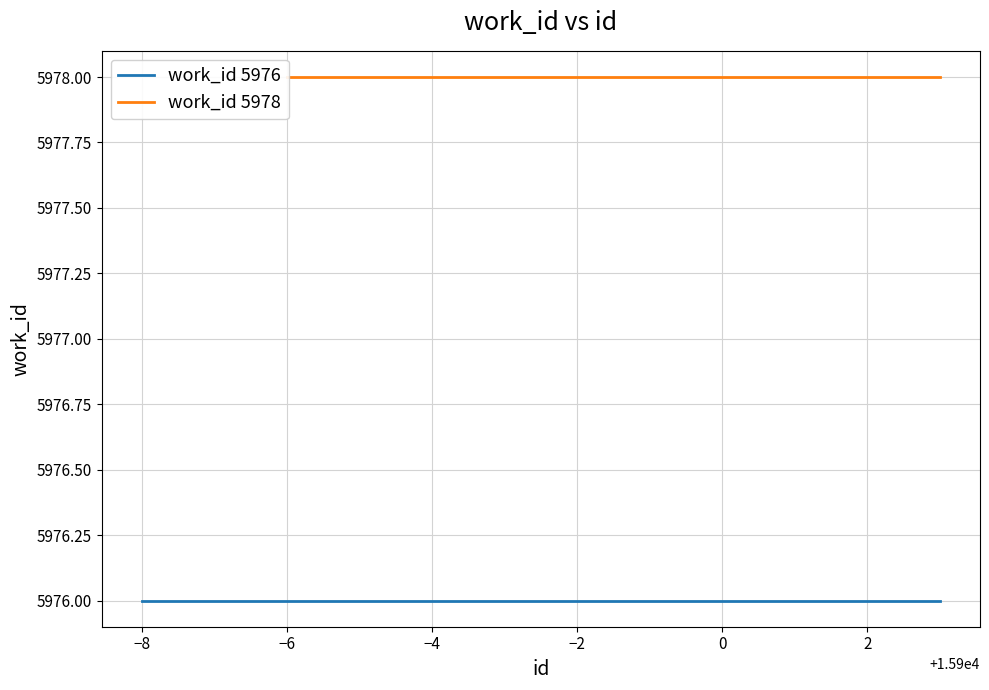

The work_id_5978 series shows 10620 at 15893. True or false?

False